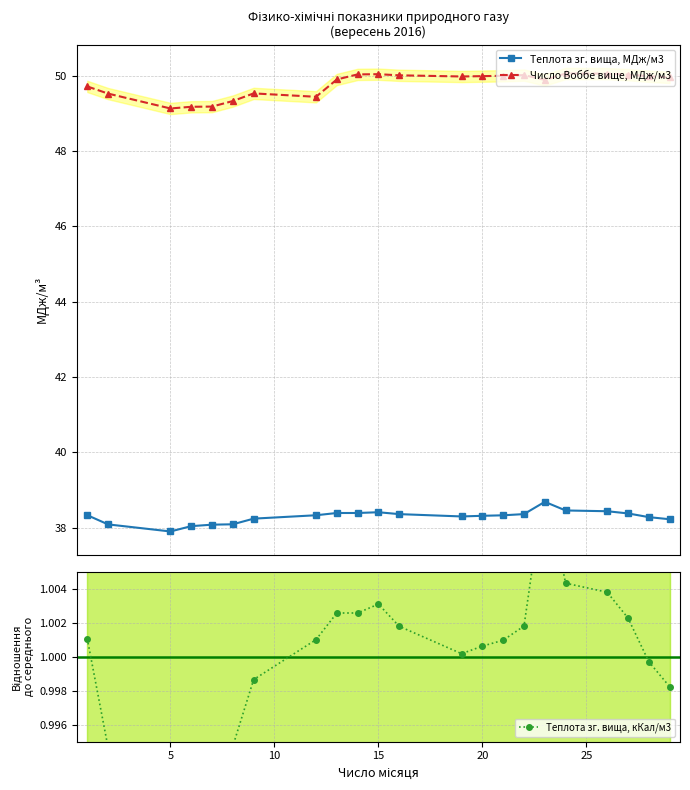

What is the value of the Число Воббе вище, МДж/м3 point at the 16th from the left?

50.0